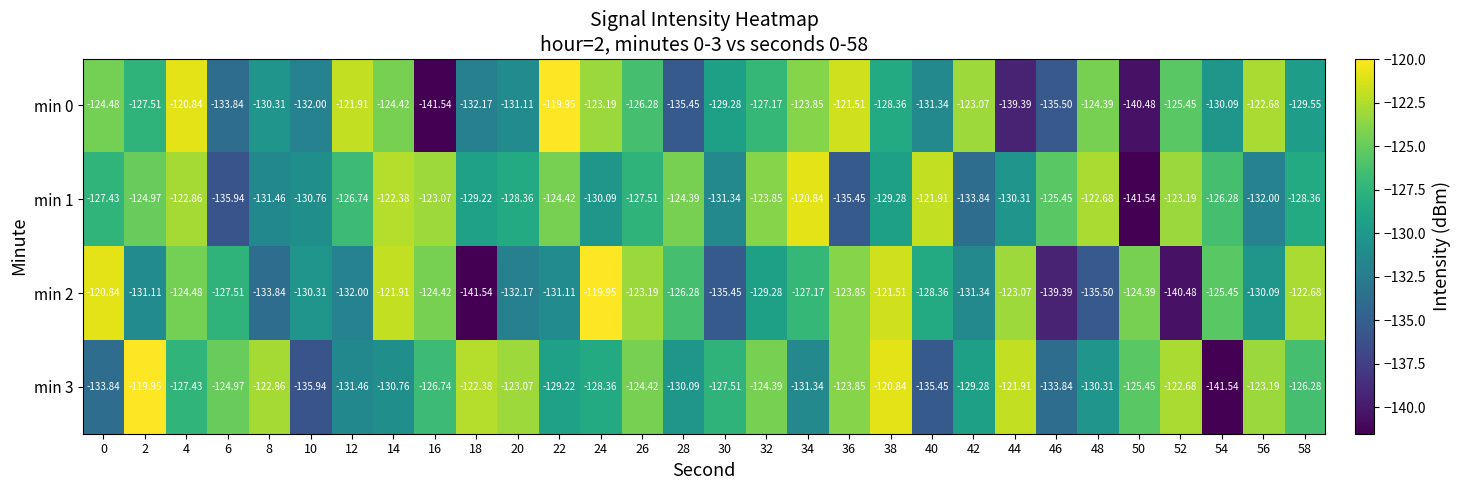

Is the value of min 0 at 2 greater than the value of min 2 at 8?

Yes